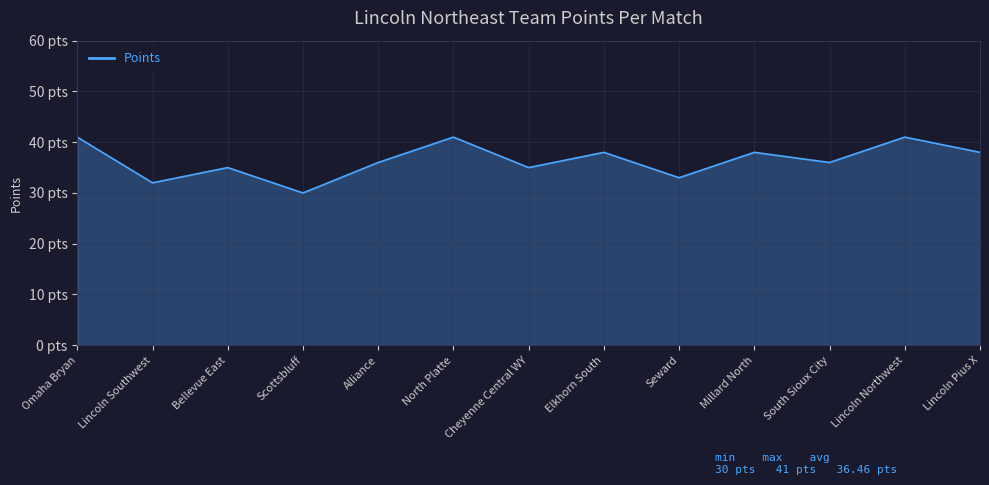

What is the ratio of the value at Seward to the value at South Sioux City?

0.9